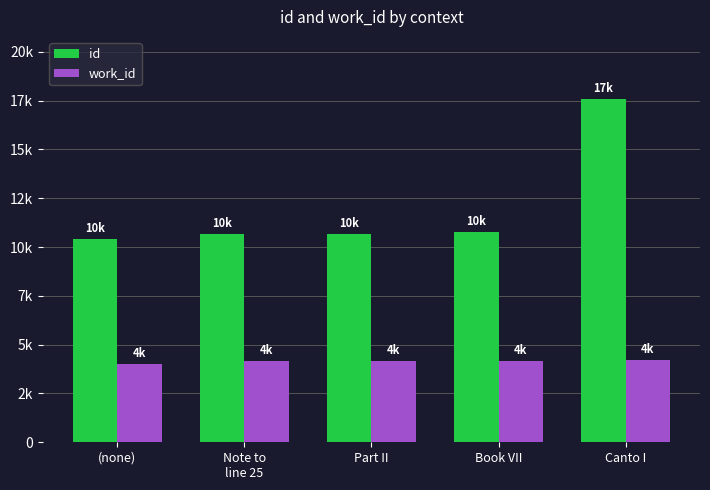

List the series in order of their peak value, lowest first.

work_id, id